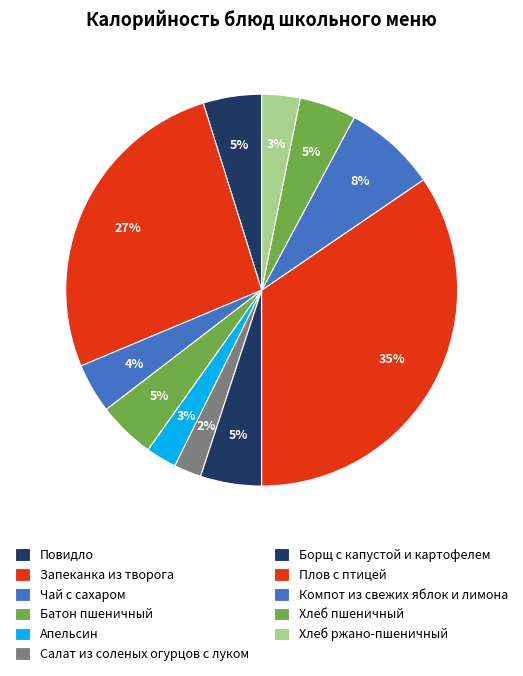

How many slices are in this pie chart?

11